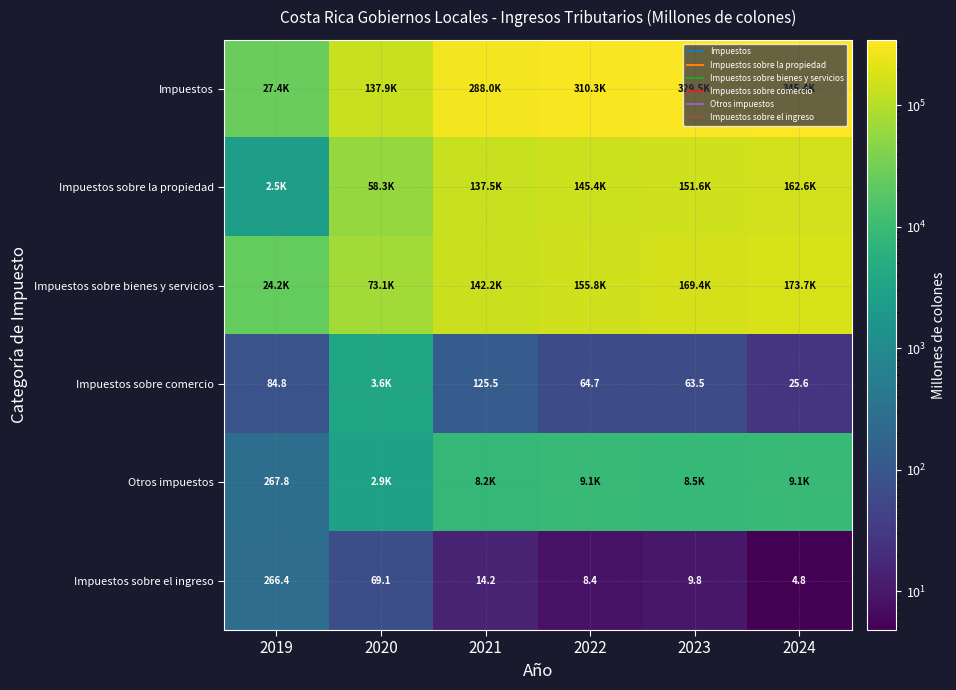

Between 2022 and 2024, which series saw the biggest shift?

Impuestos